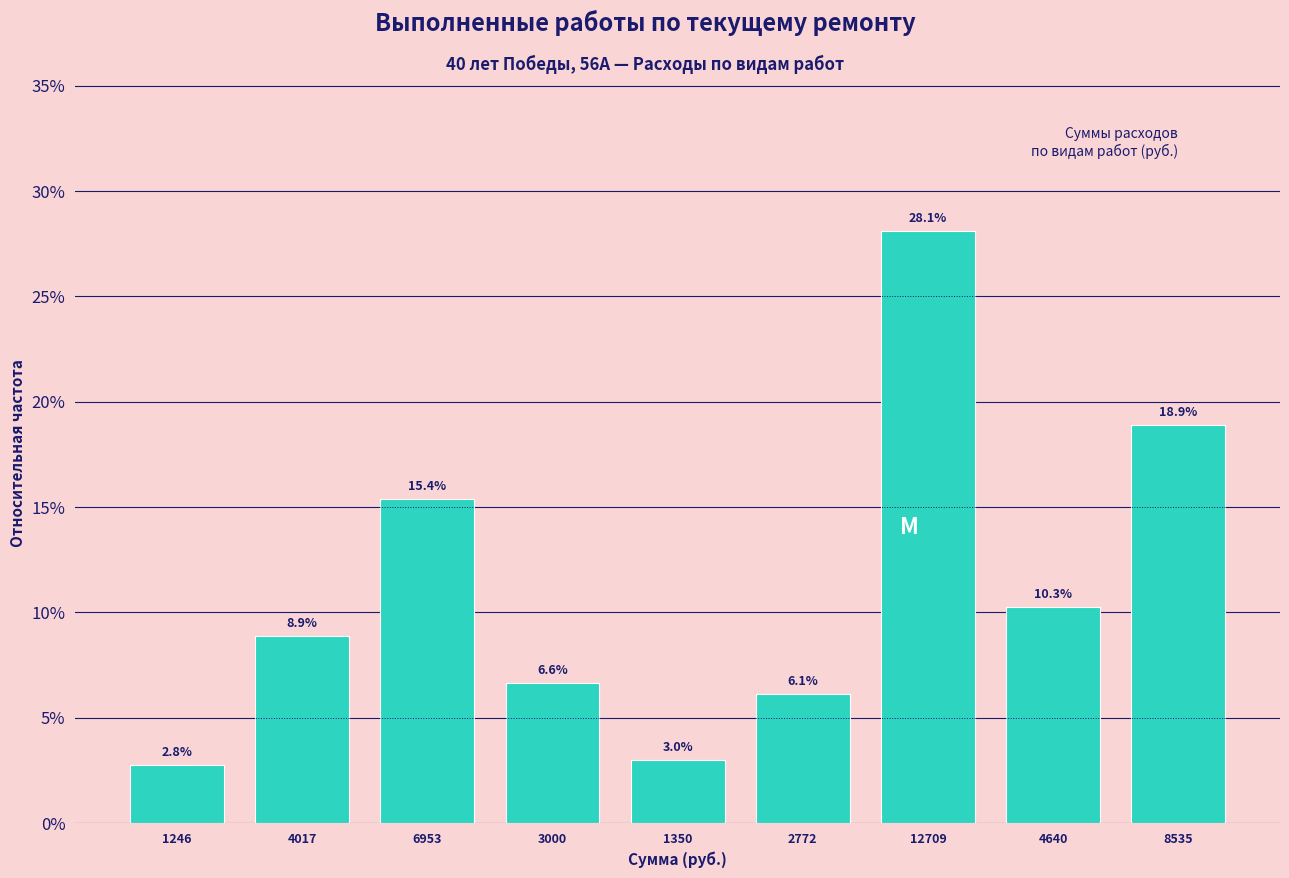

Reading right to left, what are all the values shown in this chart?

18.9	10.3	28.1	6.1	3.0	6.6	15.4	8.9	2.8